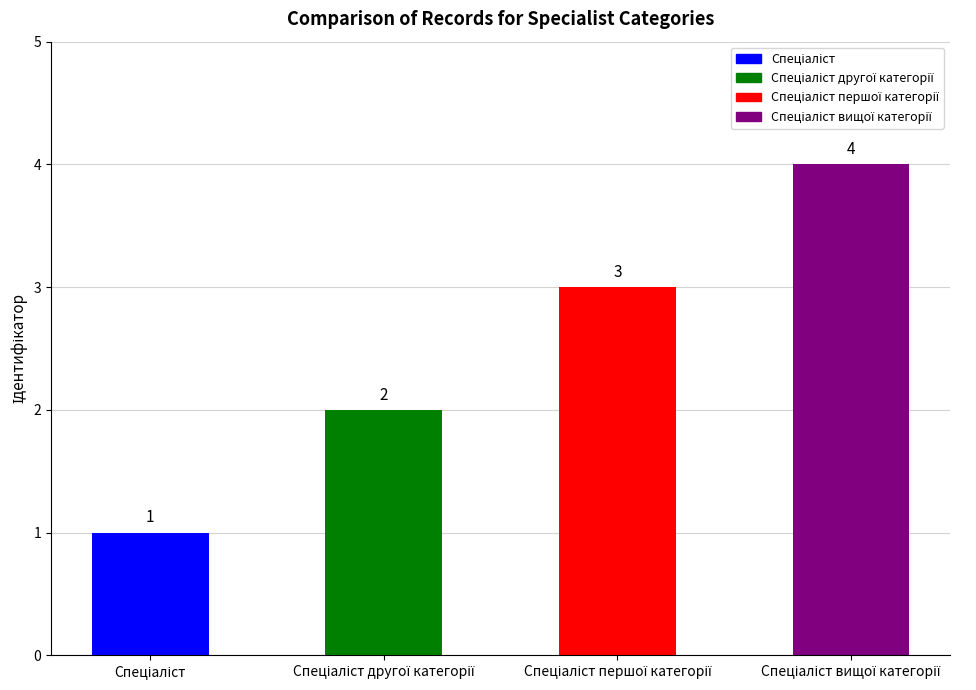

Which category has the lowest value across all series?

Спеціаліст